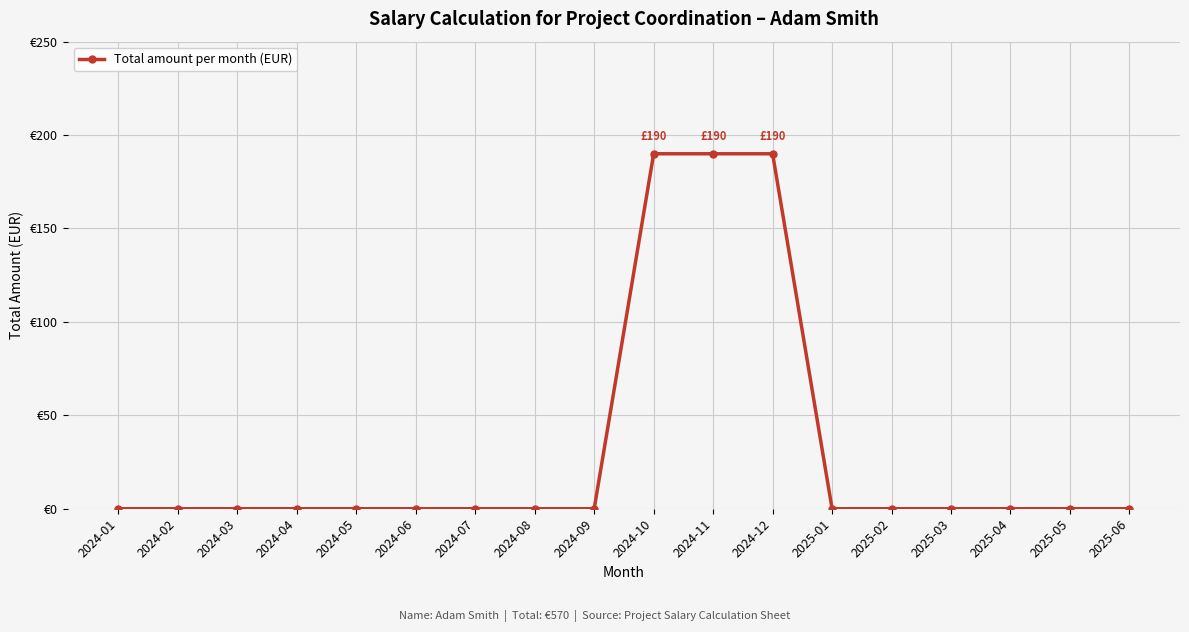

True or false: the data shows 0 at 2024-05.

True